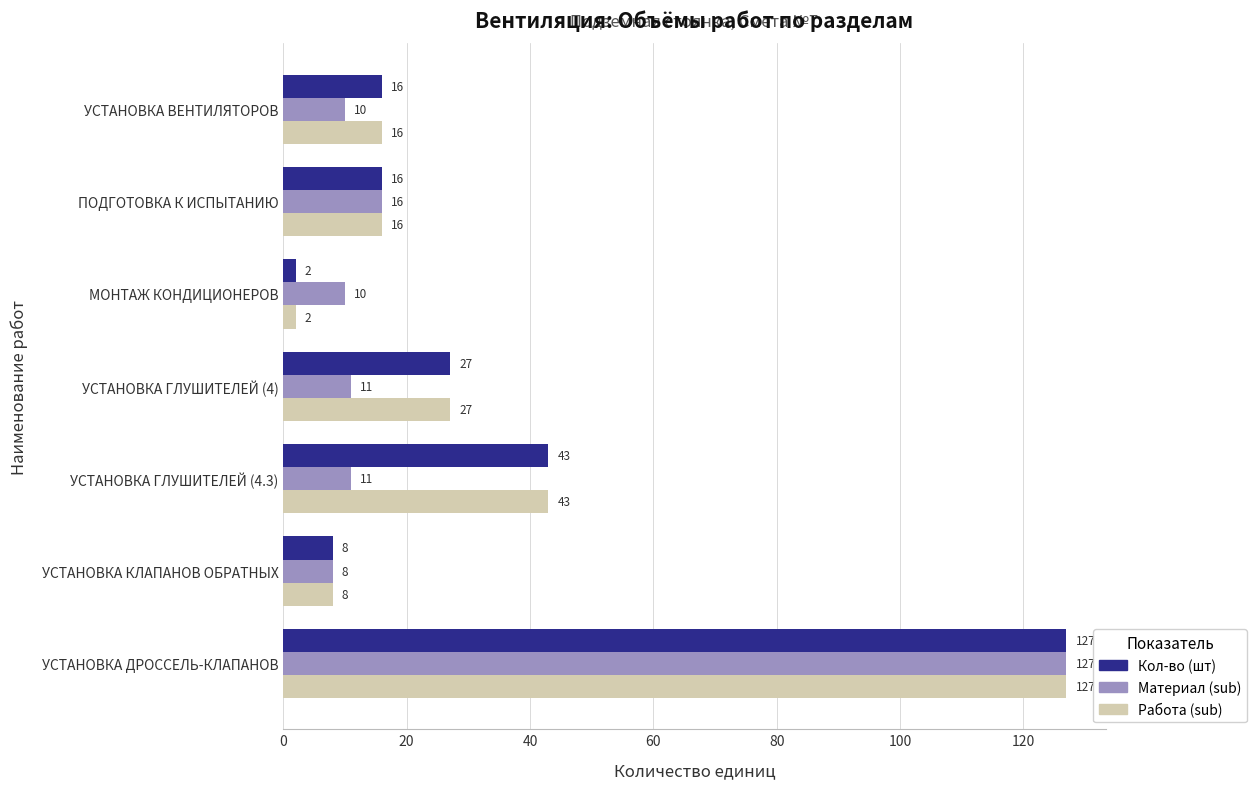

At which label does Кол-во (шт) reach its minimum?

МОНТАЖ КОНДИЦИОНЕРОВ